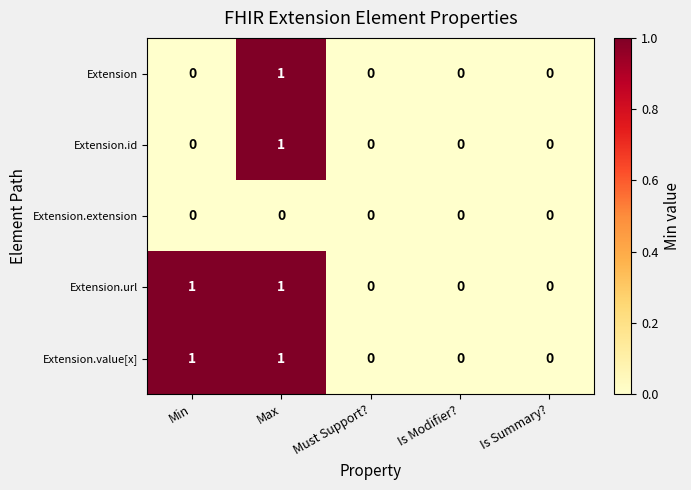

The value of Extension at Must Support? is 0. True or false?

True